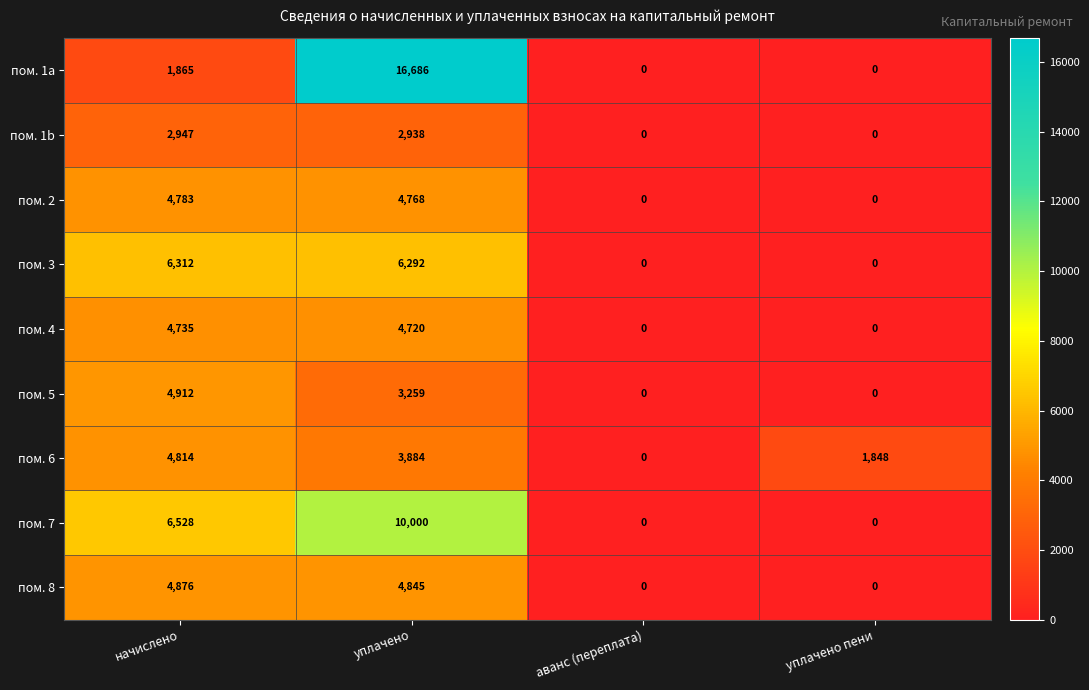

What is the sum of the пом. 7 values at уплачено пени and начислено?

6528